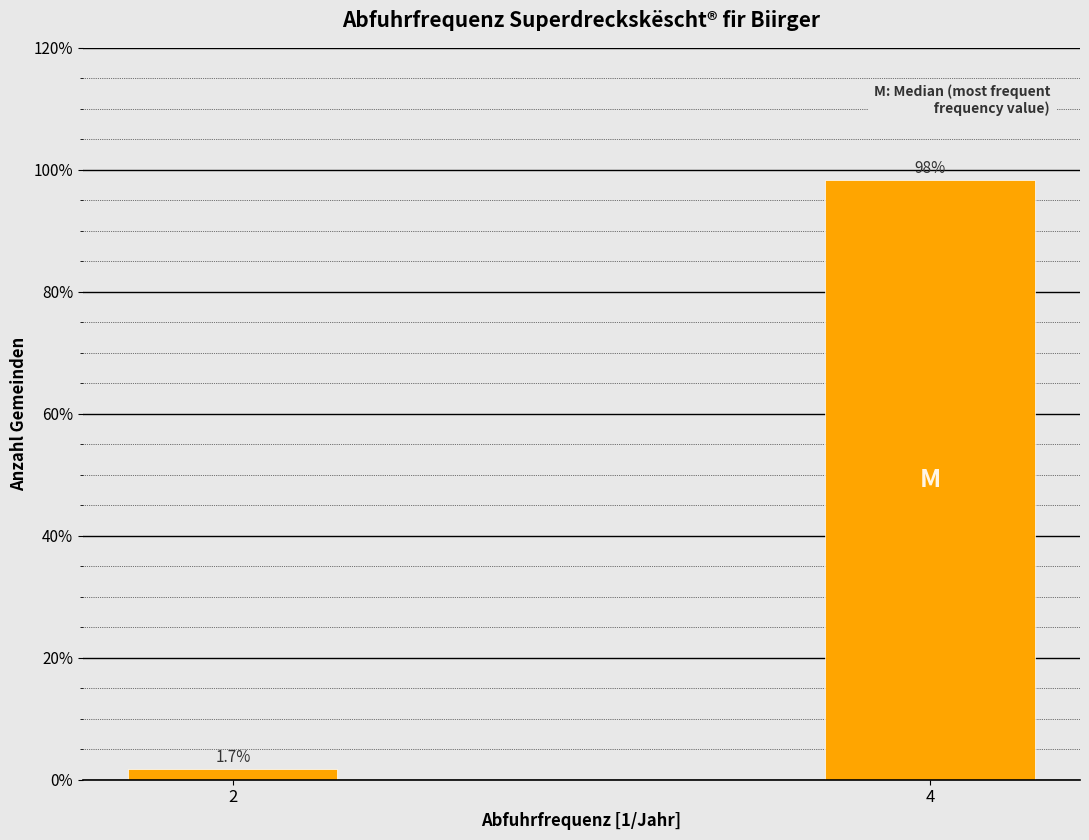

Reading right to left, transcribe all the data shown in this chart.

98.3	1.7